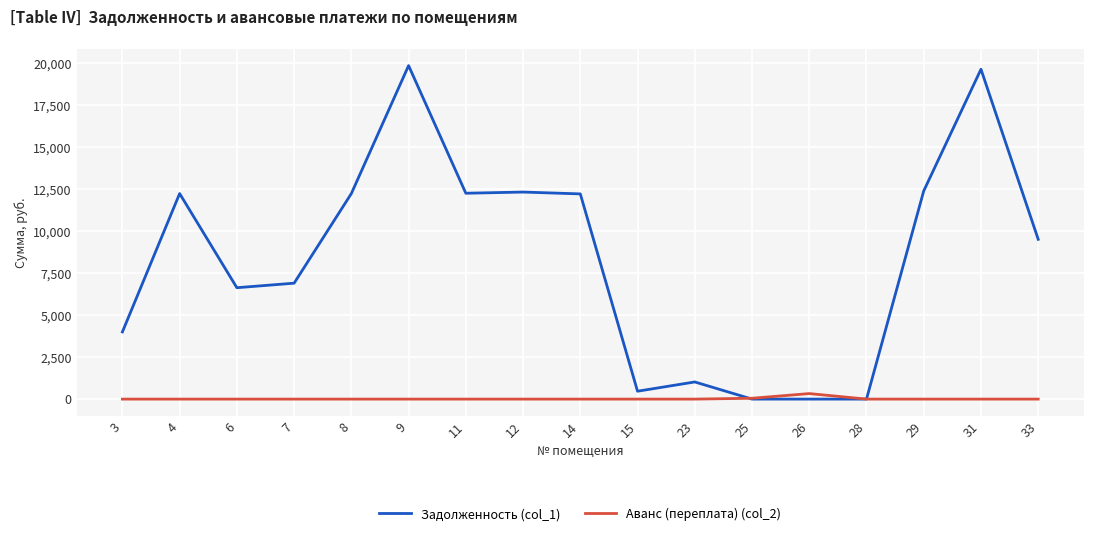

What are all the series names shown in the legend?

Задолженность (col_1), Аванс (переплата) (col_2)